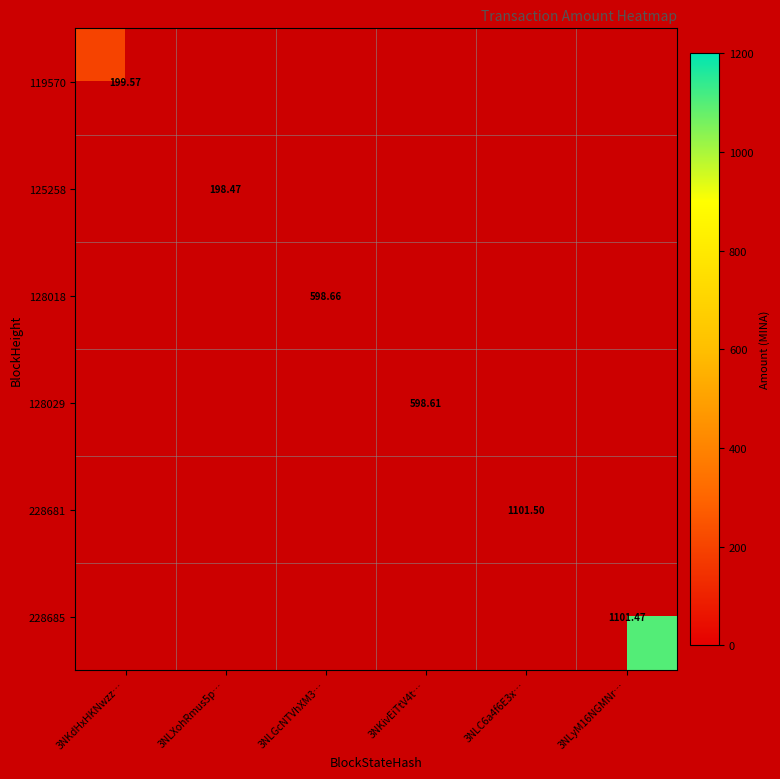

At which label does 128018 reach its minimum?

3NKdHxHKNwzz…